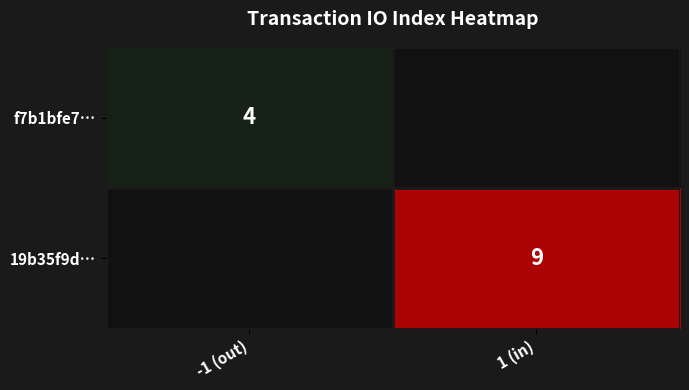

The f7b1bfe7… series shows 2 at -1 (out). True or false?

False